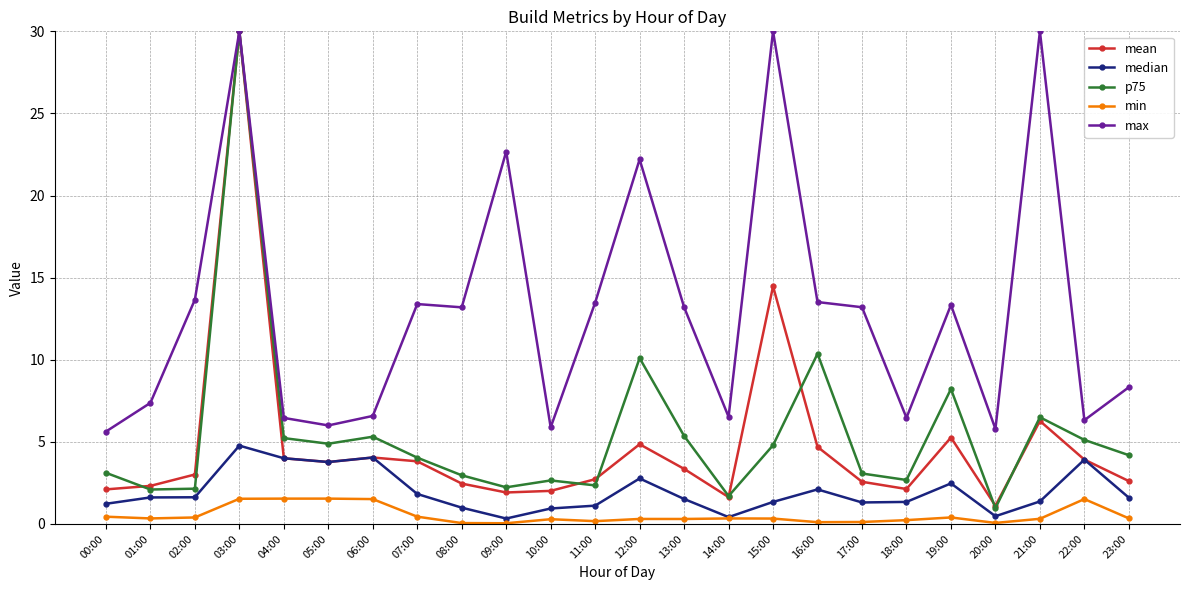

Which series changed the most between 20:00 and 21:00?

max